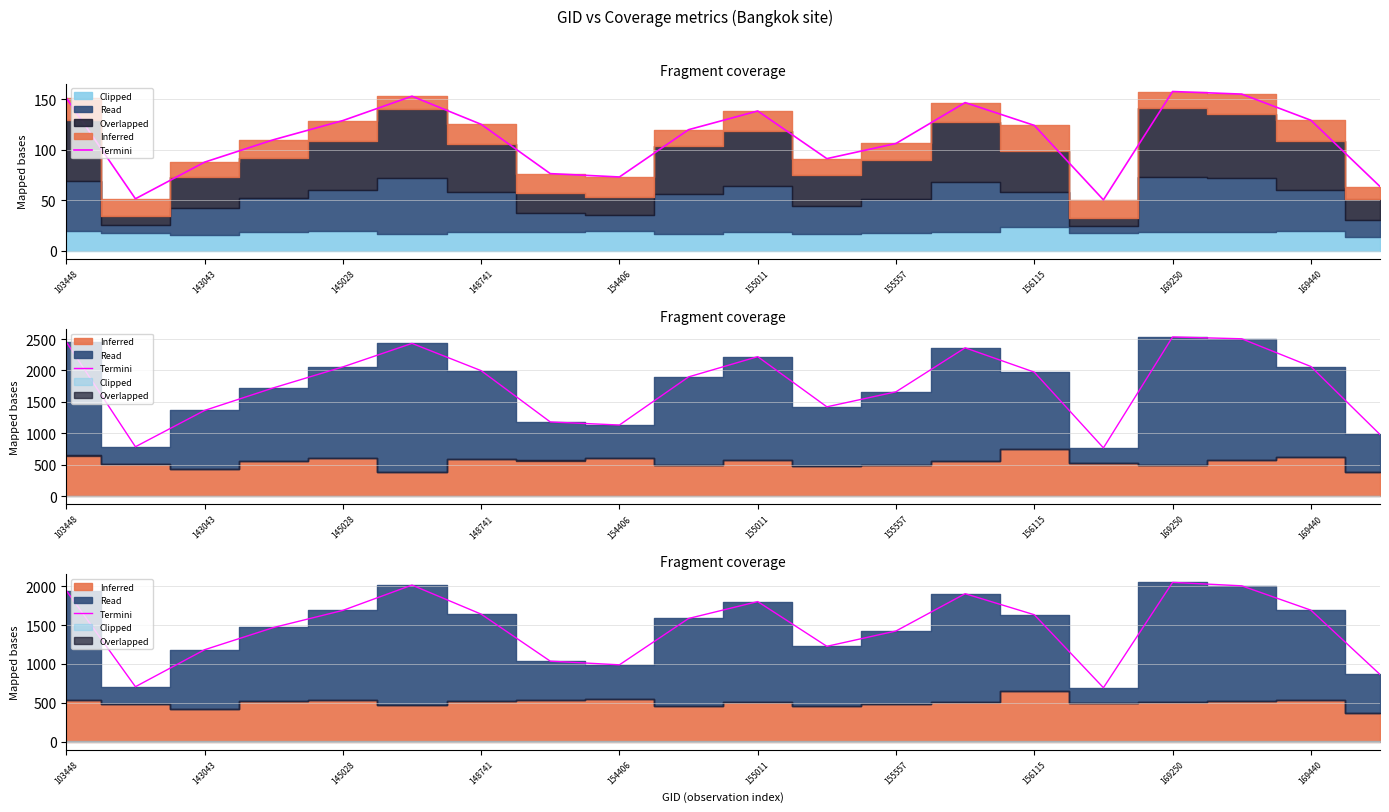

Which has a higher value, 155011 or 143043?

155011